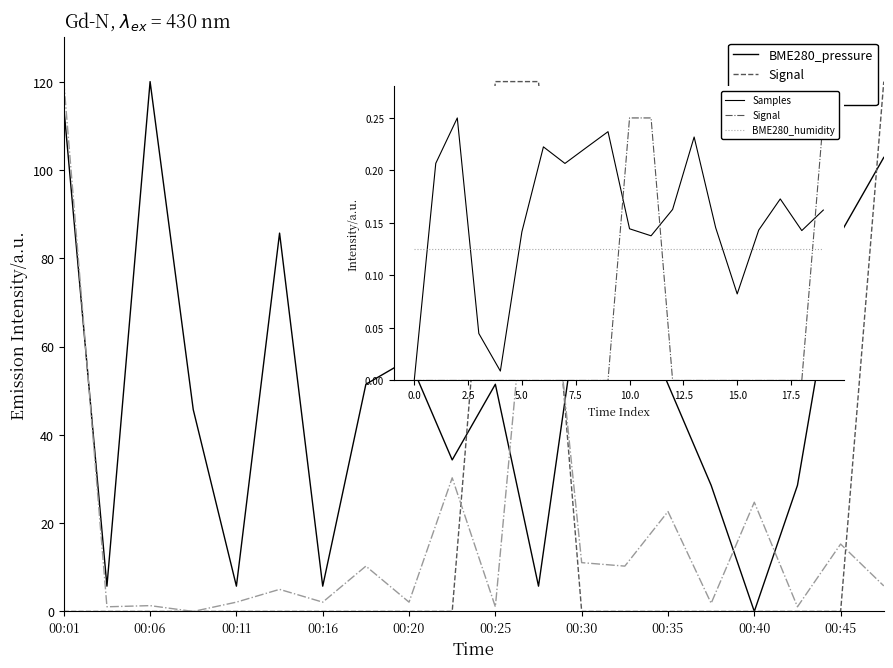

Is this an area chart (filled region under the line)?

No